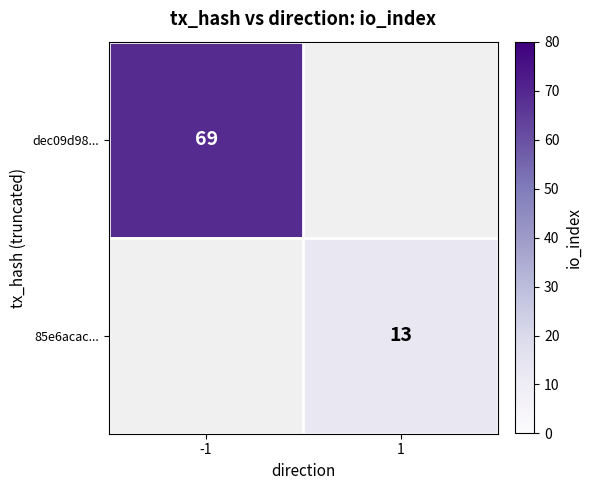

Is the value of dec09d98... at -1 greater than the value of 85e6acac... at 1?

Yes